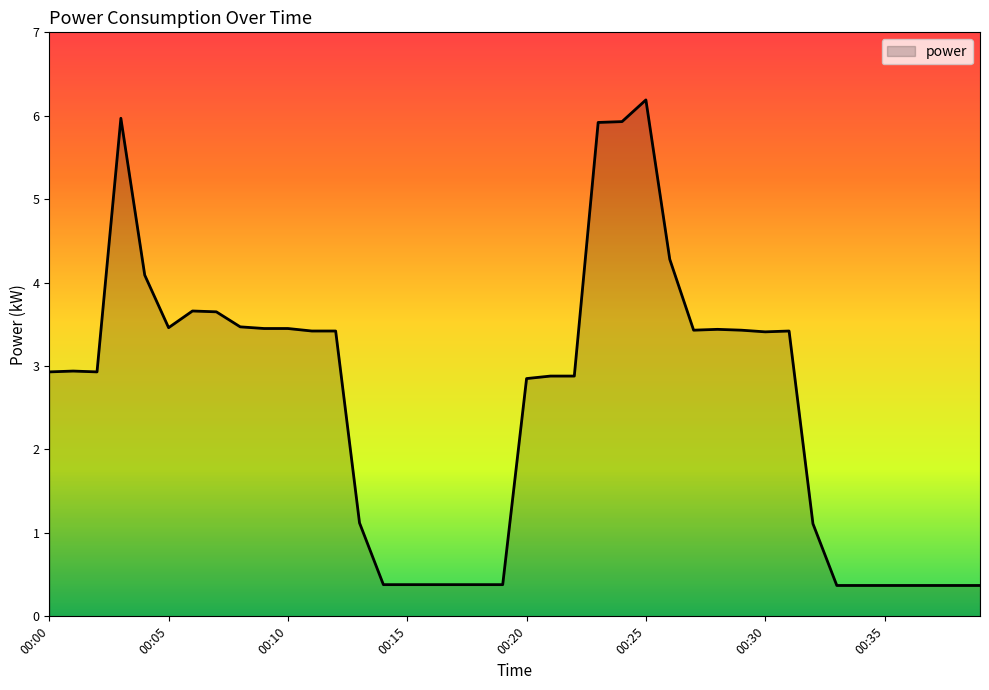

Count the number of categories in the chart.

40